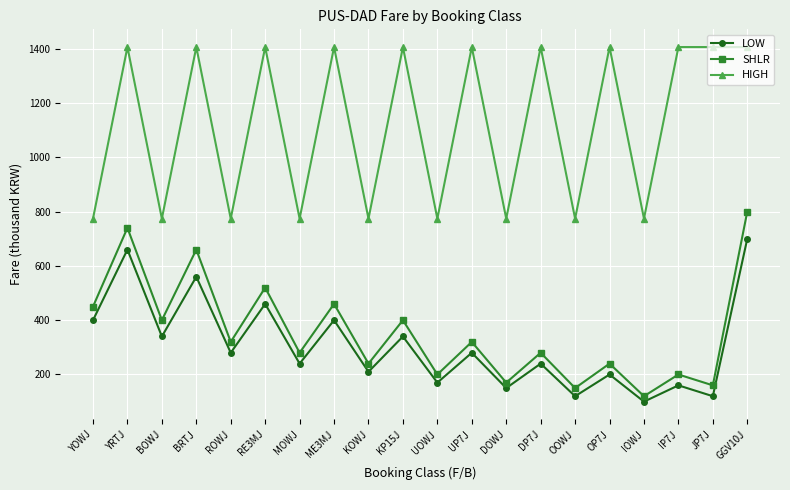

What is the sum of the SHLR values at IP7J and DP7J?

480